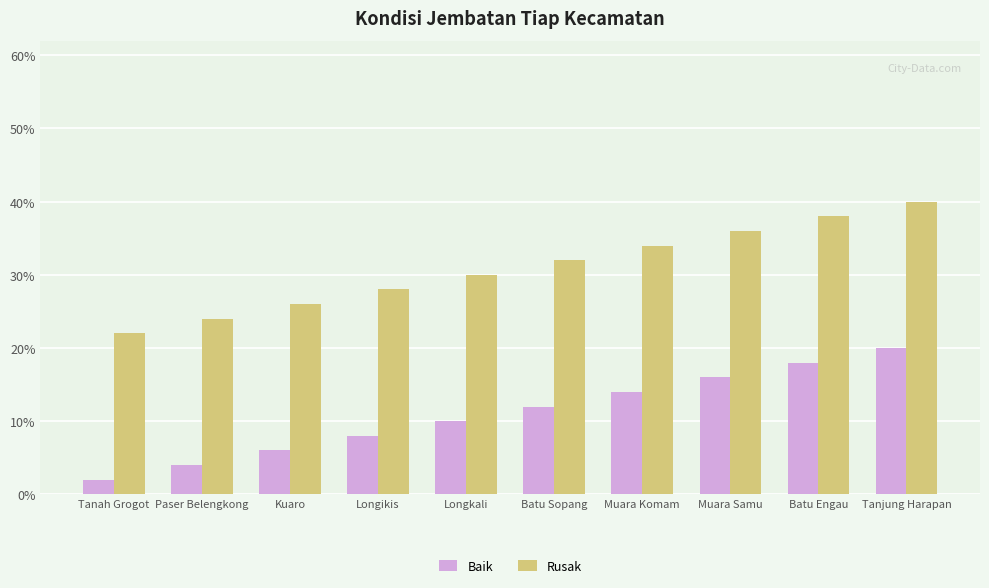

What is the smallest value displayed?

2